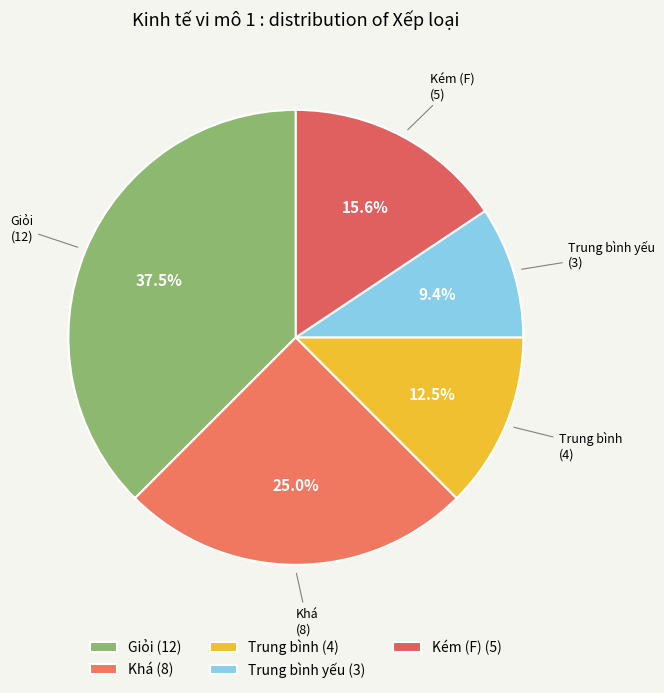

Does any single category account for the majority?

No